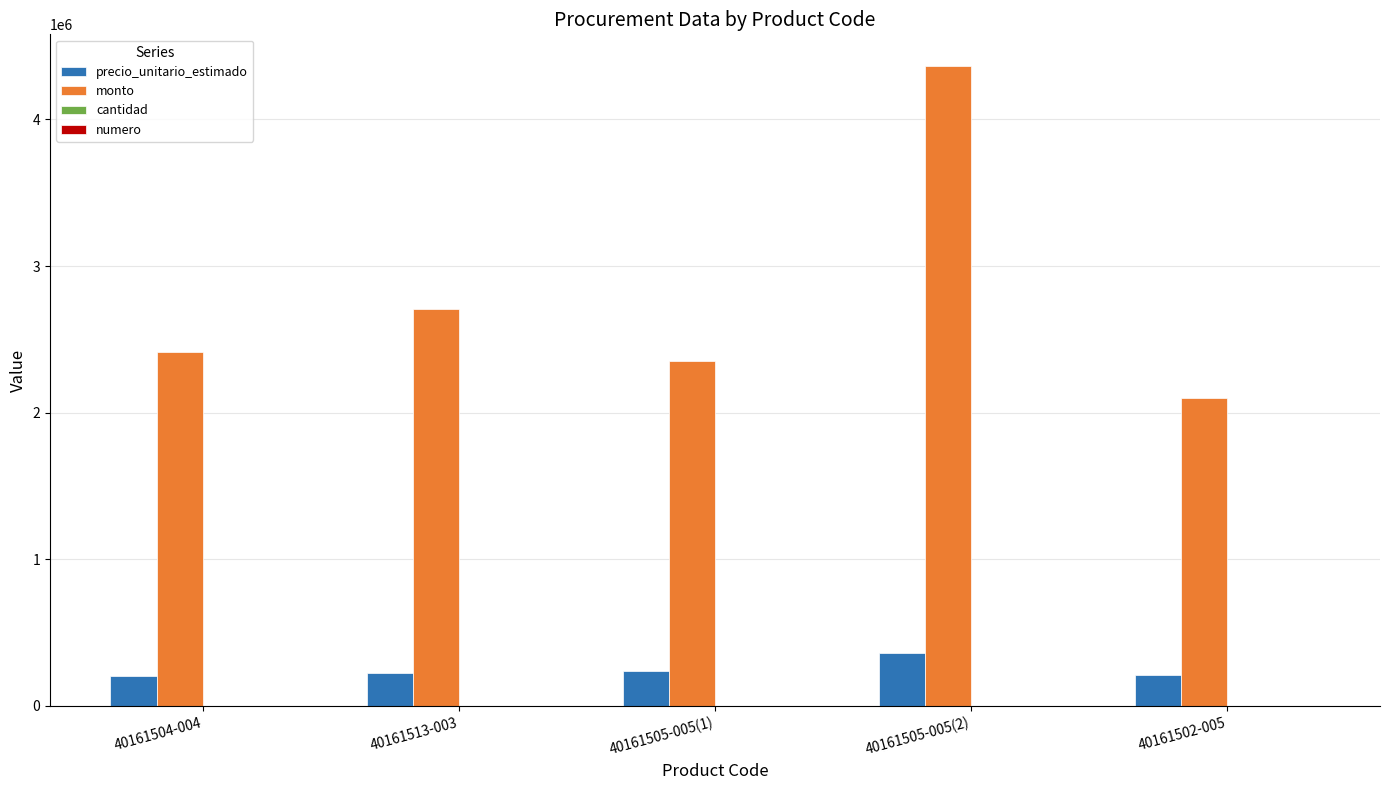

What is the greatest value displayed?

4362000